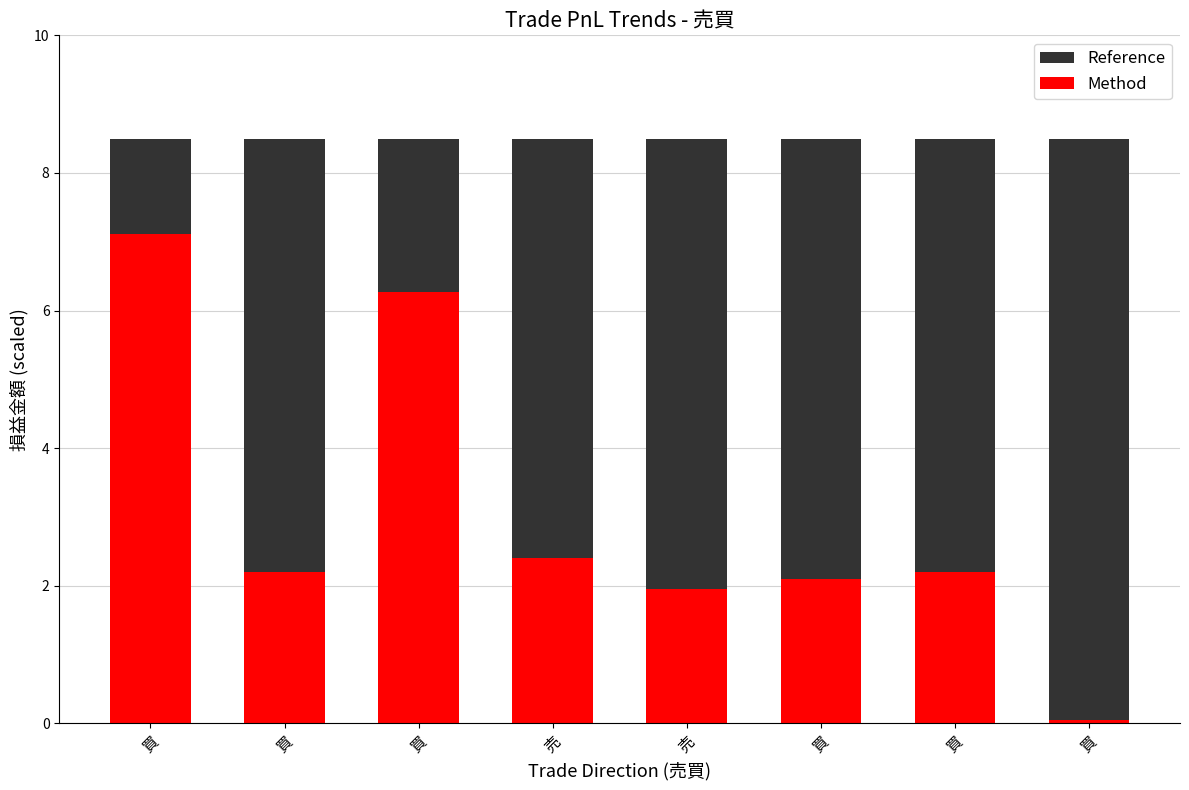

Reading right to left, transcribe all the data shown in this chart.

Reference: 買=8.5	買=8.5	買=8.5	売=8.5	売=8.5	買=8.5	買=8.5	買=8.5
Method: 買=0.1	買=2.2	買=2.1	売=1.9	売=2.4	買=6.3	買=2.2	買=7.1